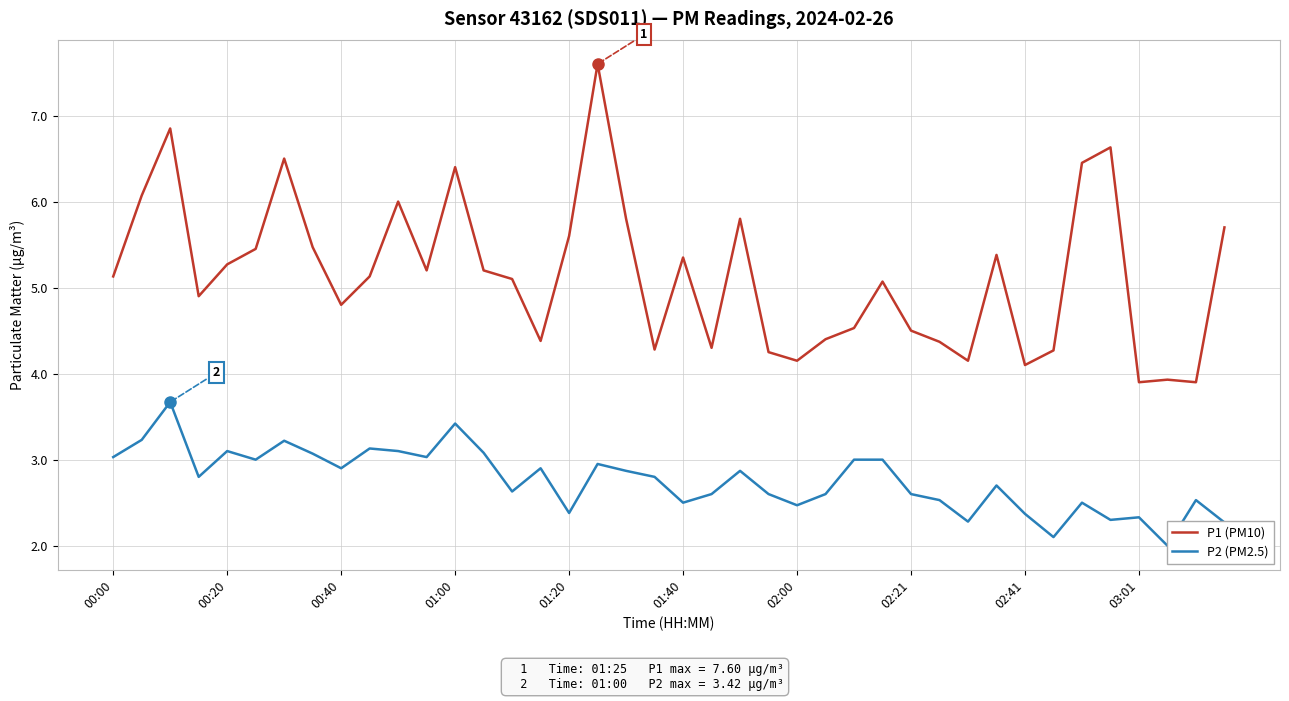

At which label does P1 (PM10) first exceed 5?

00:00